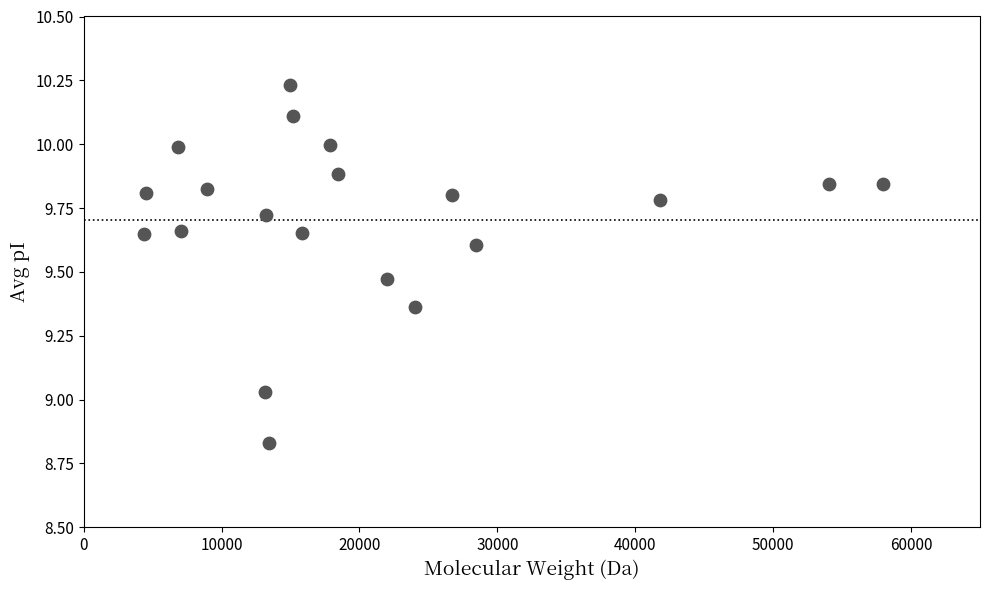

What is the range of Y values (max minus min)?

1.4